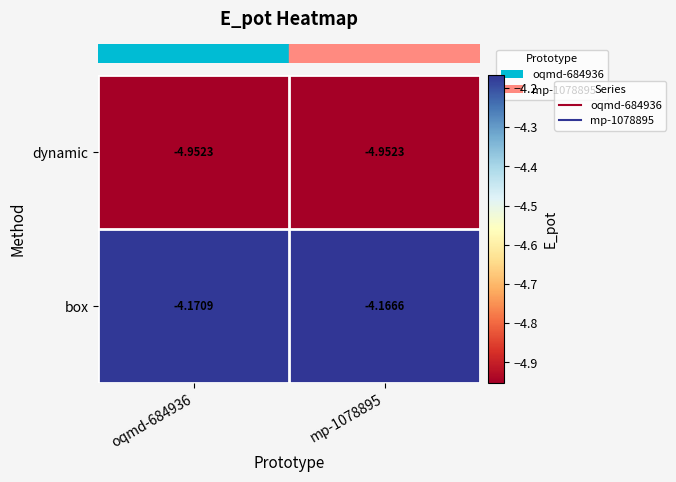

Is the value of dynamic at oqmd-684936 greater than the value of box at oqmd-684936?

No